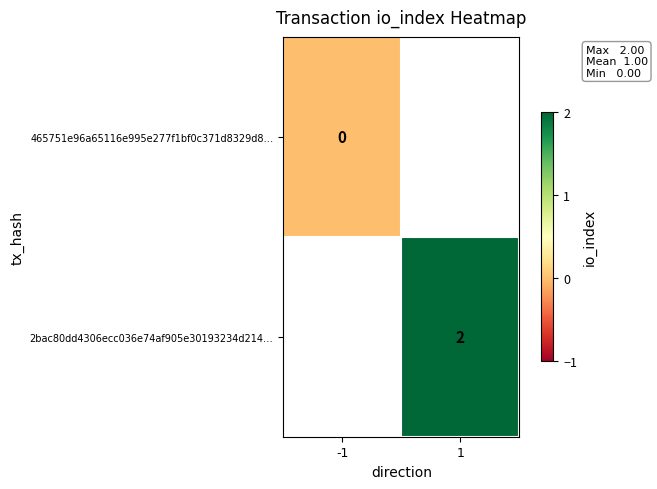

True or false: 2bac80dd4306ecc036e74af905e30193234d214… has a value of 1 at 1.

False